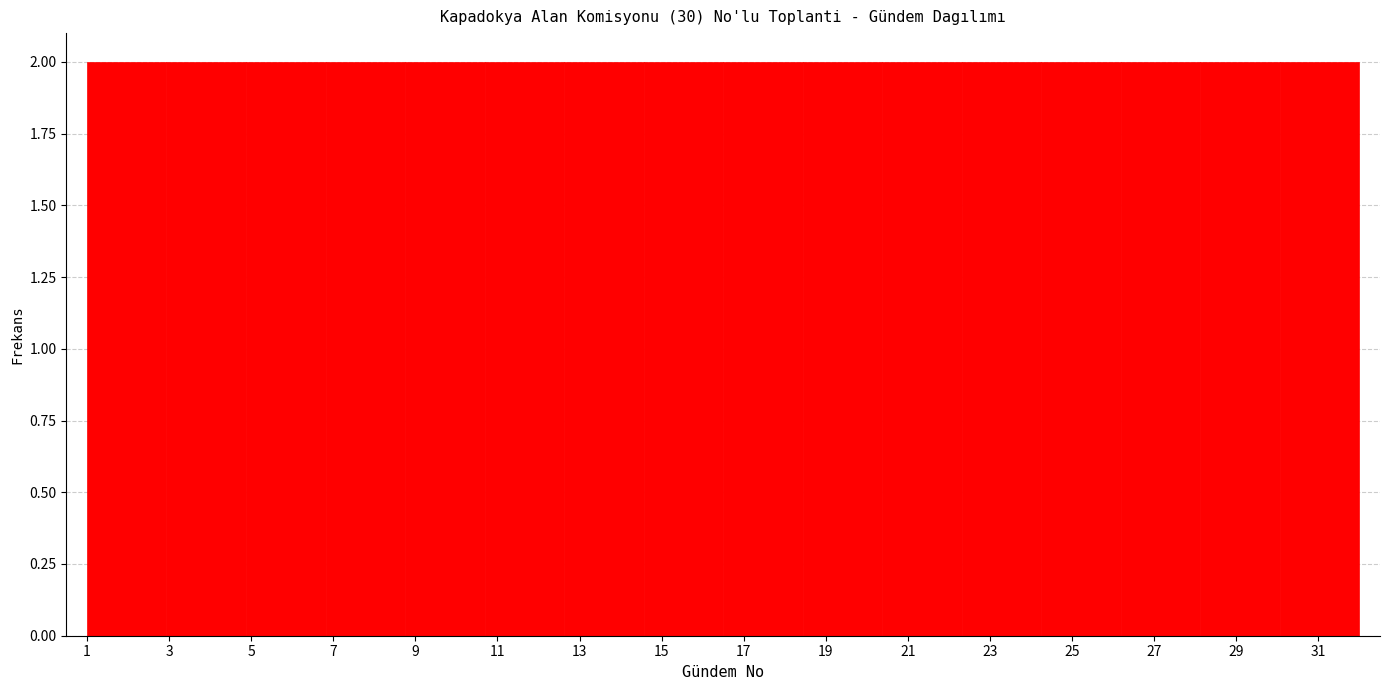

Reading left to right, list every bar in this chart as the range it spans on the x-axis followed by its height. Neither the bar edges nor the heights are printed on the chart, so give them approximately, as read against the axes.

1.0 to 3.0: 2
3.0 to 4.8: 2
4.8 to 6.8: 2
6.8 to 8.8: 2
8.8 to 10.6: 2
10.6 to 12.6: 2
12.6 to 14.6: 2
14.6 to 16.6: 2
16.6 to 18.4: 2
18.4 to 20.4: 2
20.4 to 22.4: 2
22.4 to 24.2: 2
24.2 to 26.2: 2
26.2 to 28.2: 2
28.2 to 30.0: 2
30.0 to 32.0: 2